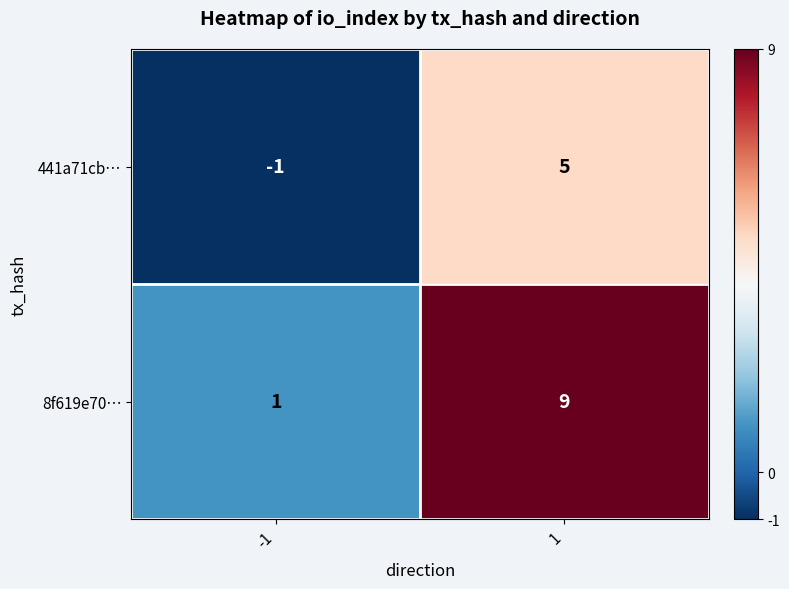

What is the spread (max minus min) of values at 1?

4